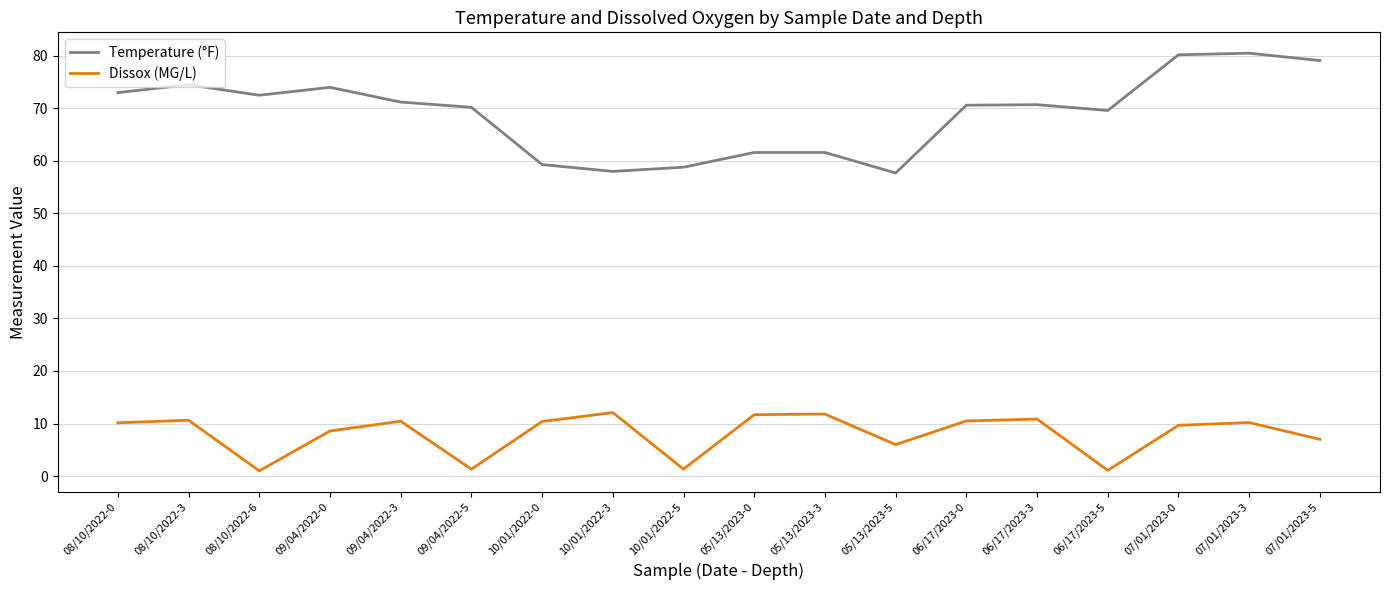

The value of Temperature (°F) at 09/04/2022-0 is 19.1. True or false?

False